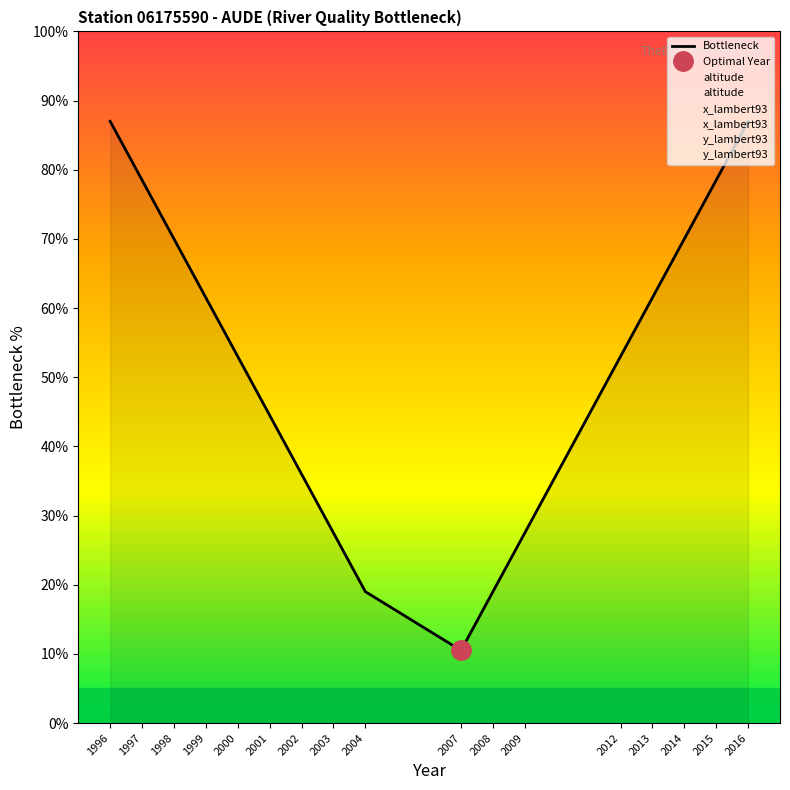

Reading left to right, list all the values displayed in this chart.

Bottleneck: 87.0	78.5	70.0	61.5	53.0	44.5	36.0	27.5	19.0	10.5	19.0	27.5	53.0	61.5	70.0	78.5	87.0
altitude: 50.0	50.0	50.0	50.0	50.0	50.0	50.0	50.0	50.0	50.0	50.0	50.0	50.0	50.0	50.0	50.0	50.0
x_lambert93: 50.0	50.0	50.0	50.0	50.0	50.0	50.0	50.0	50.0	50.0	50.0	50.0	50.0	50.0	50.0	50.0	50.0
y_lambert93: 50.0	50.0	50.0	50.0	50.0	50.0	50.0	50.0	50.0	50.0	50.0	50.0	50.0	50.0	50.0	50.0	50.0